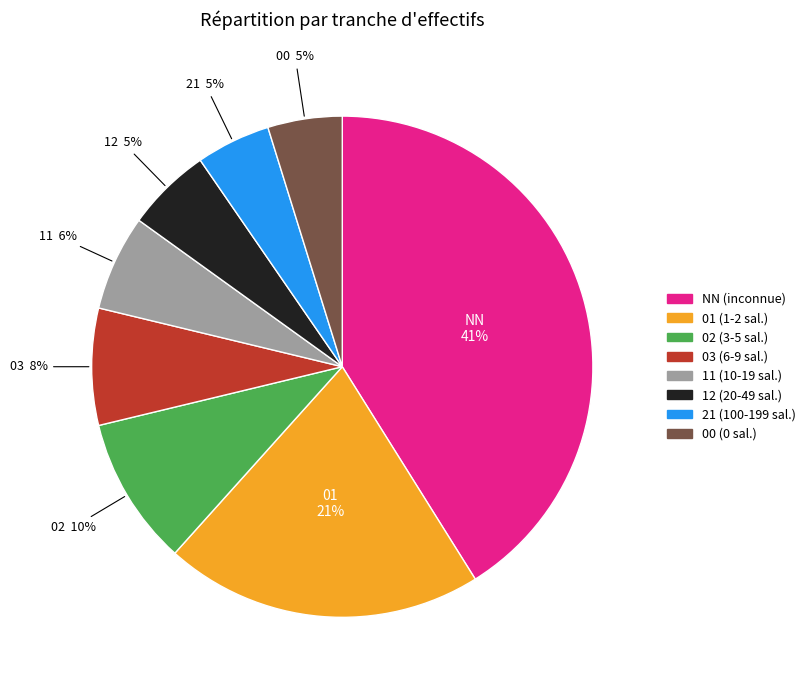

Count the number of slices in the pie.

8